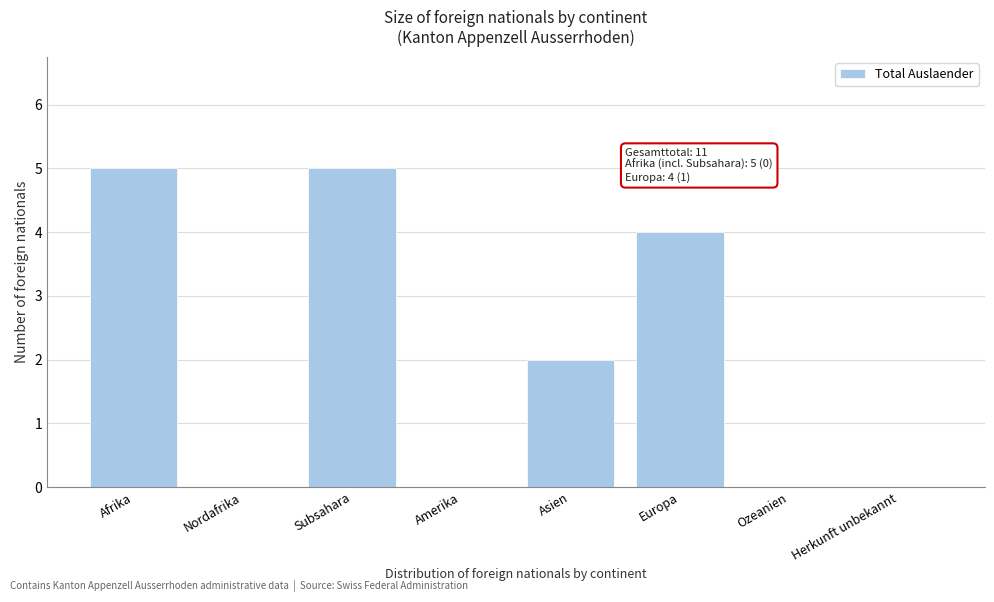

Reading right to left, extract all data points from this chart.

Herkunft unbekannt=0	Ozeanien=0	Europa=4	Asien=2	Amerika=0	Subsahara=5	Nordafrika=0	Afrika=5